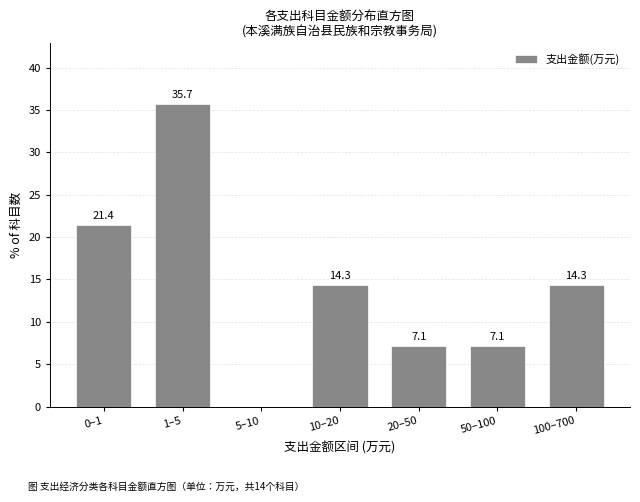

Reading left to right, list all the values displayed in this chart.

0–1=21.4	1–5=35.7	5–10=0.0	10–20=14.3	20–50=7.1	50–100=7.1	100–700=14.3